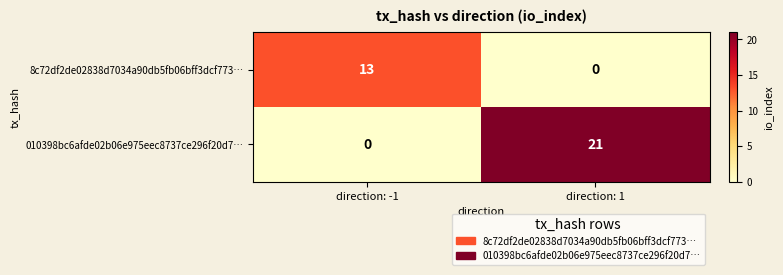

The 8c72df2de02838d7034a90db5fb06bff3dcf773… series shows 13 at direction: -1. True or false?

True